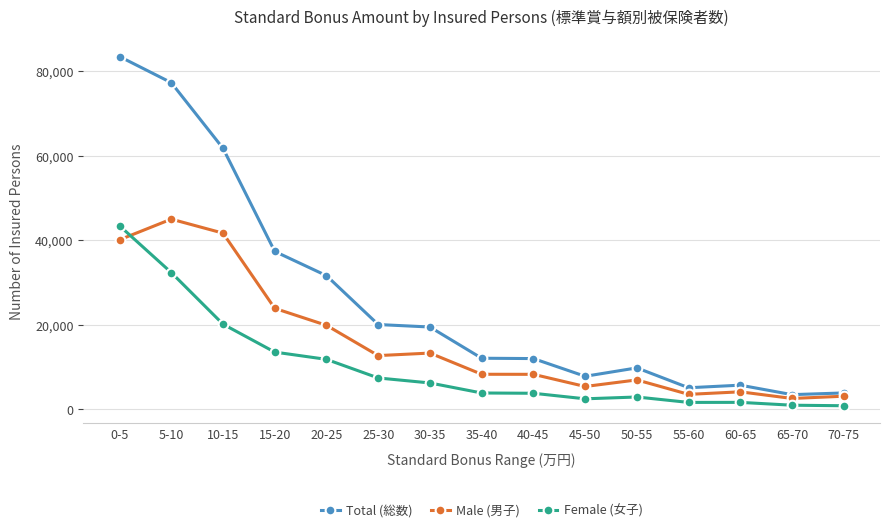

At which label does Male (男子) first exceed 8234?

0-5